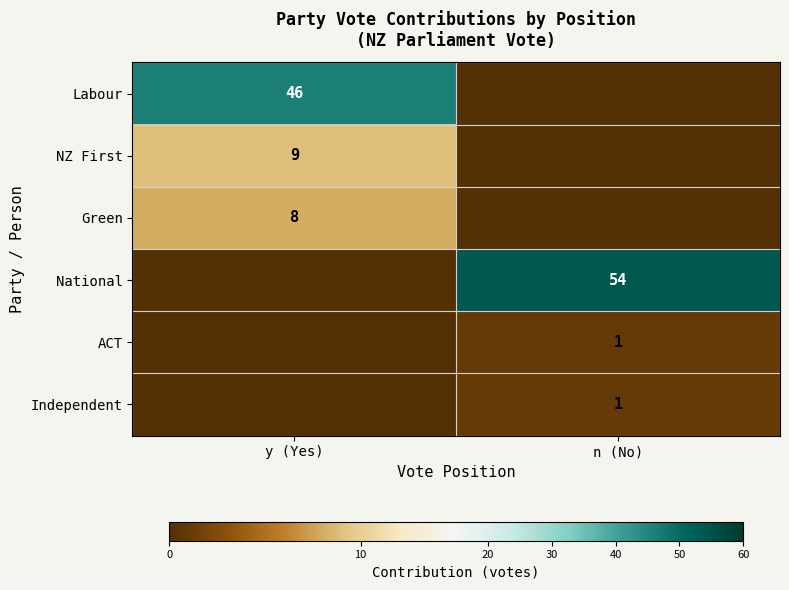

Is the value of NZ First at y (Yes) greater than the value of National at n (No)?

No